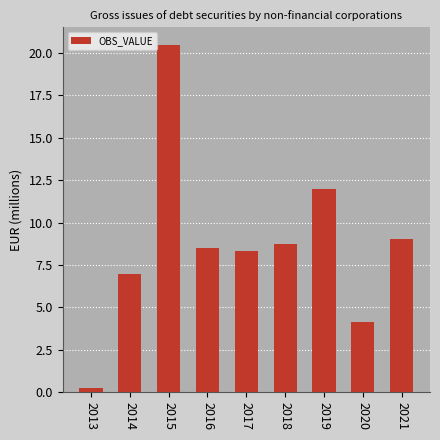

Reading left to right, list all the values displayed in this chart.

2013=0.3	2014=6.9	2015=20.5	2016=8.5	2017=8.3	2018=8.8	2019=12.0	2020=4.1	2021=9.0